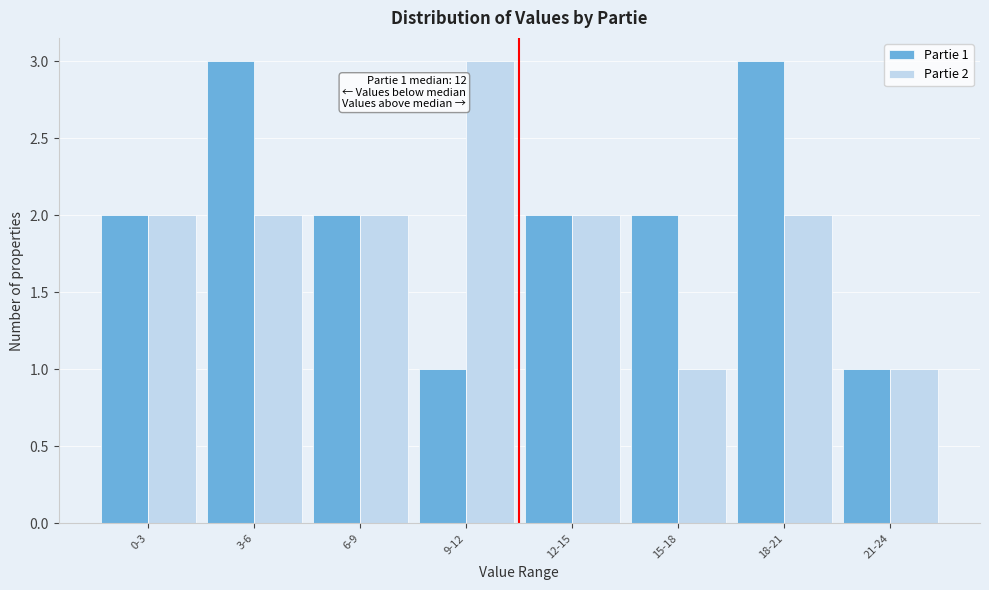

Reading left to right, extract all data points from this chart.

Partie 1: 0-3=2	3-6=3	6-9=2	9-12=1	12-15=2	15-18=2	18-21=3	21-24=1
Partie 2: 0-3=2	3-6=2	6-9=2	9-12=3	12-15=2	15-18=1	18-21=2	21-24=1